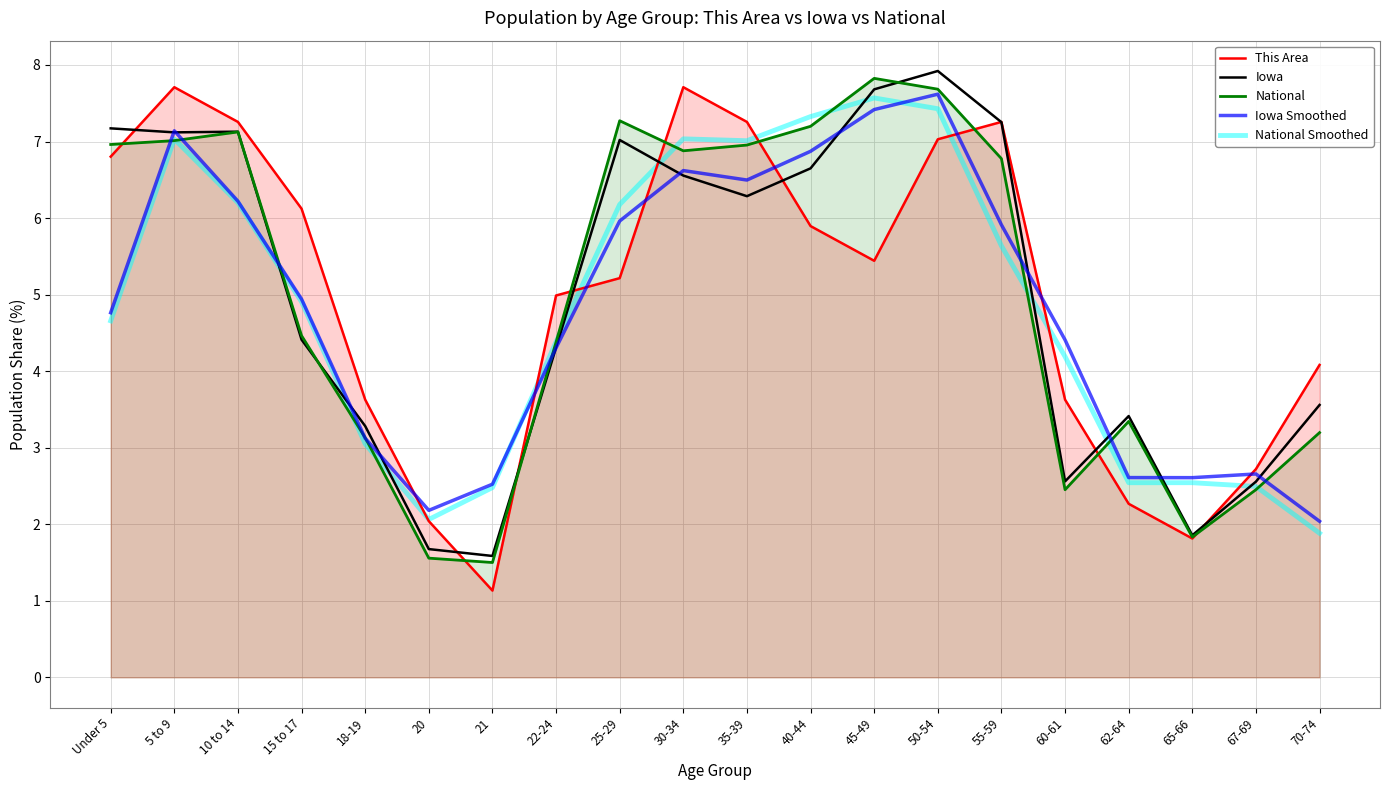

What is the total value across all series at Under 5?

30.4